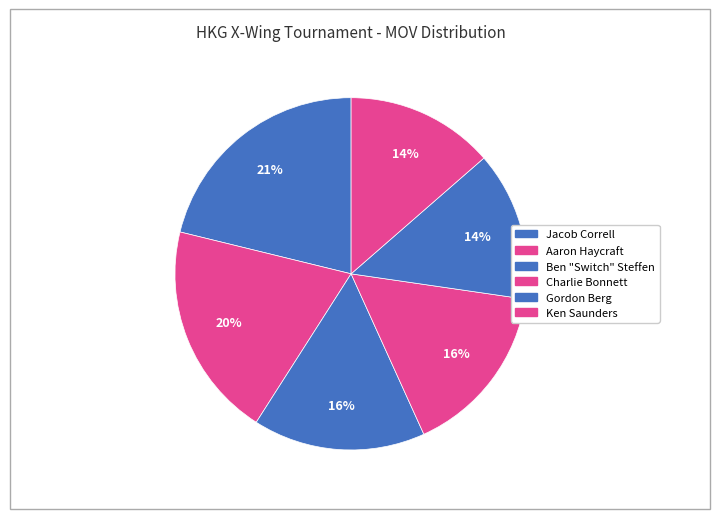

How many segments does this pie chart have?

6